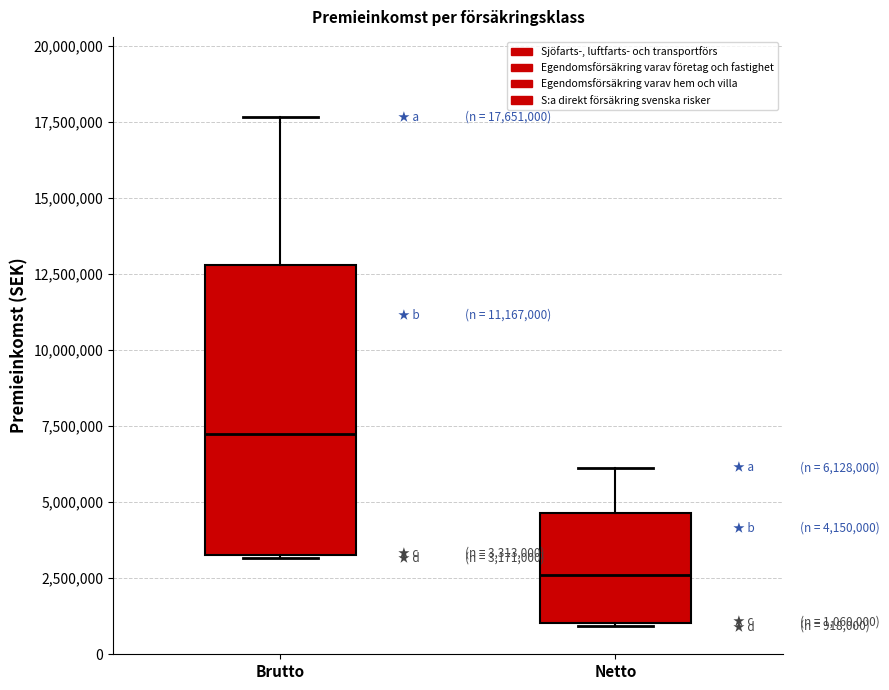

Comparing the boxes themselves (not the whiskers), which one is the tallest?

Brutto